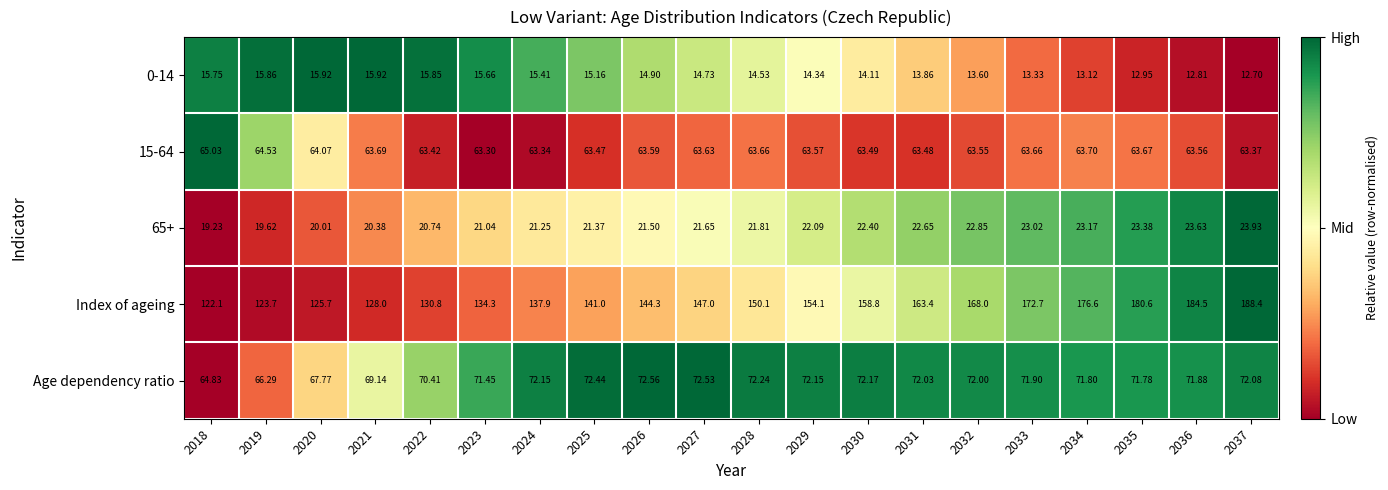

Is the value of Index of ageing at 2028 greater than the value of 15-64 at 2029?

Yes